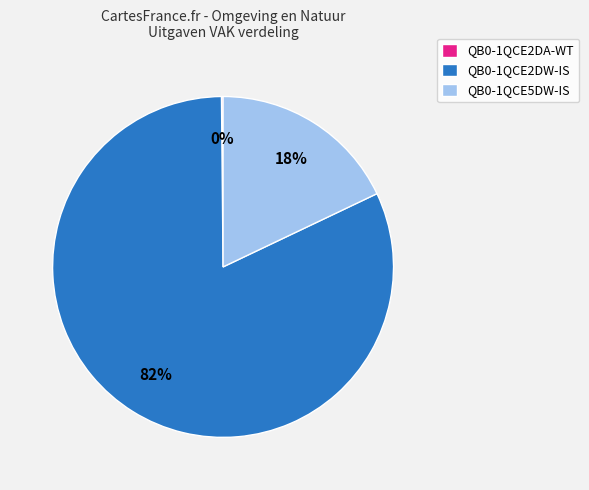

True or false: QB0-1QCE5DW-IS accounts for 18% of the total.

True